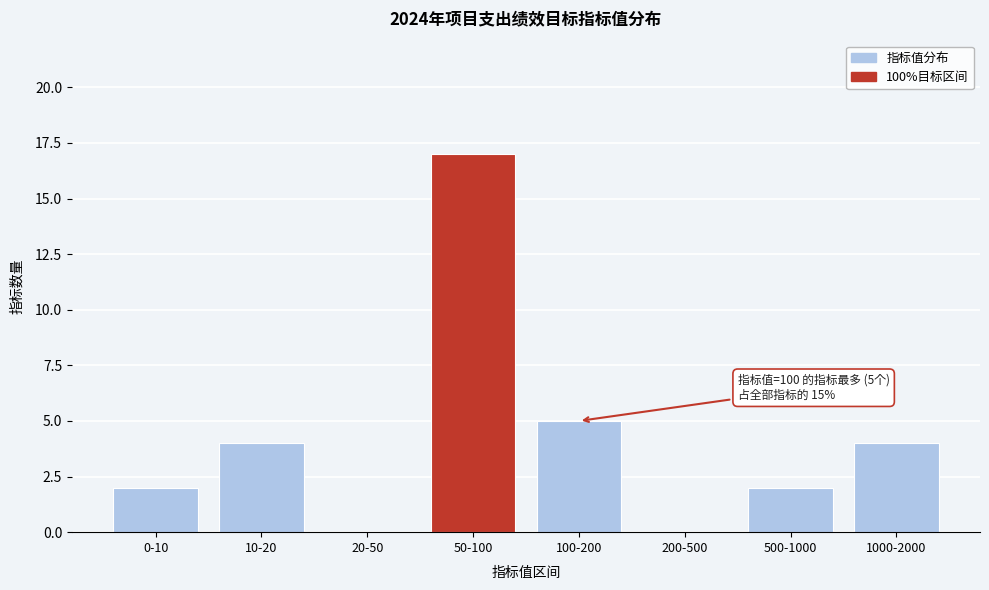

Reading right to left, transcribe all the data shown in this chart.

1000-2000=4	500-1000=2	200-500=0	100-200=5	50-100=17	20-50=0	10-20=4	0-10=2